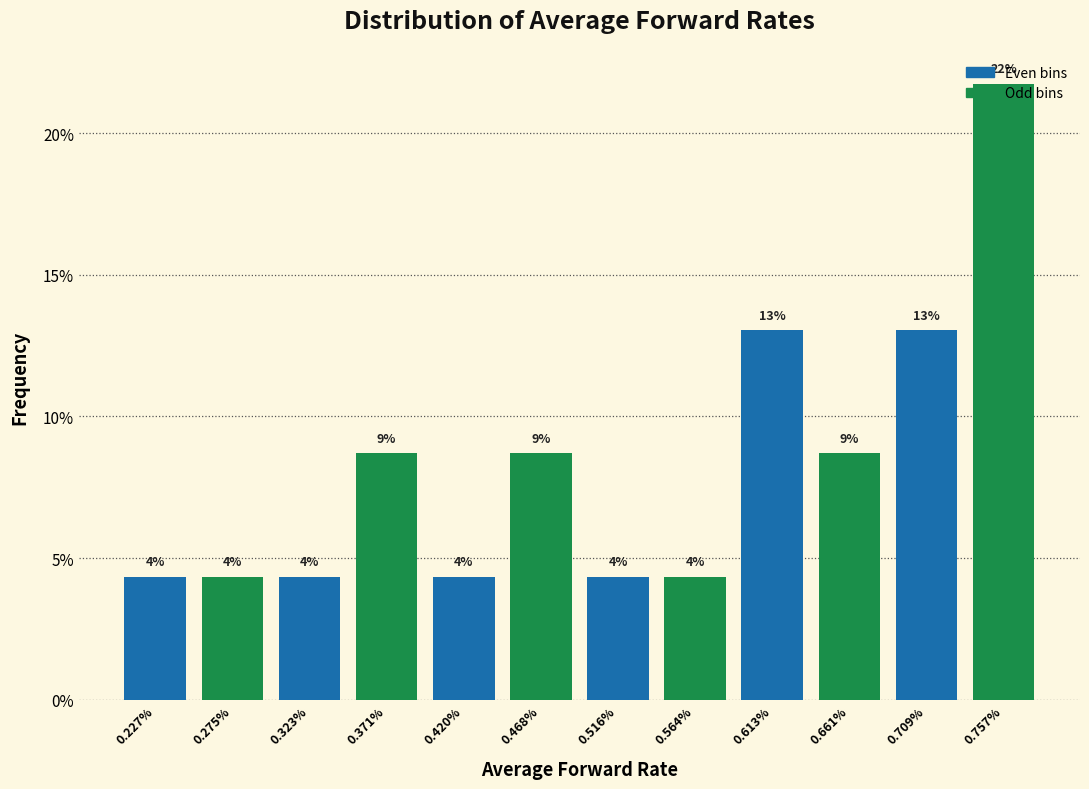

How many bars are there in total?

12